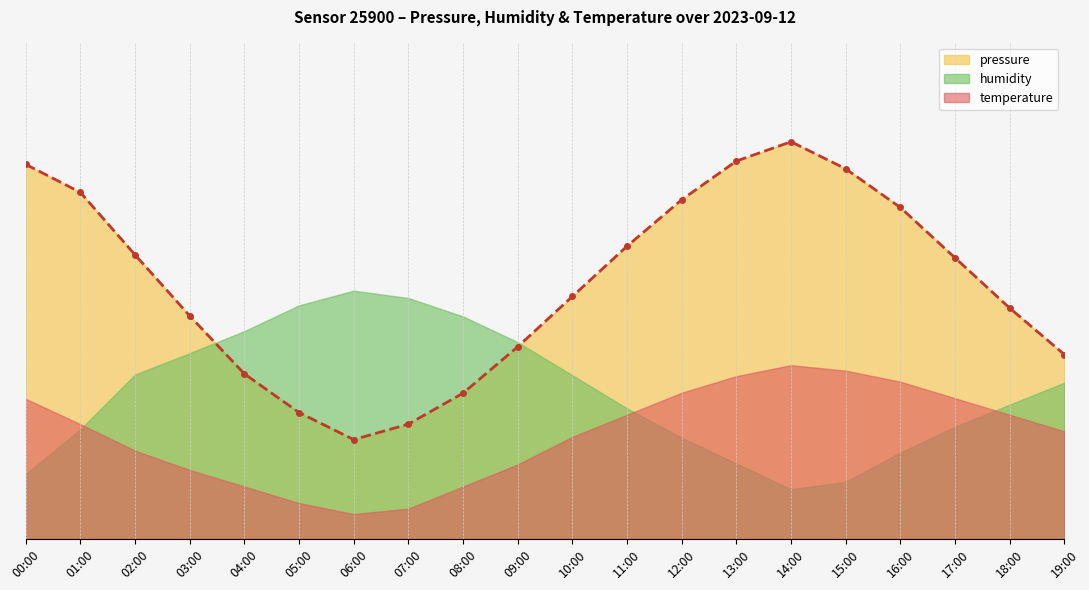

The value at 02:00 is 57.2. True or false?

True